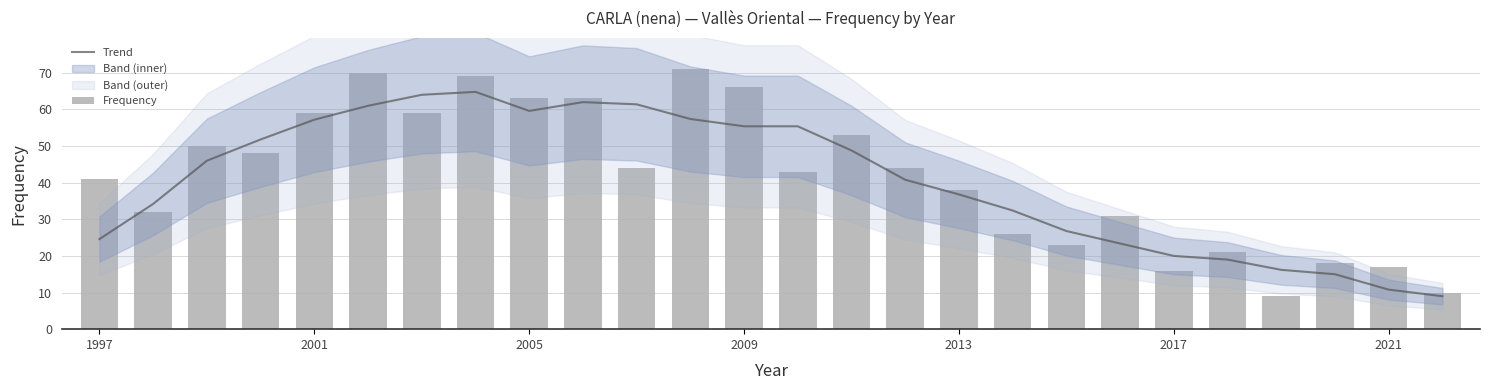

Are the bars horizontal?

No